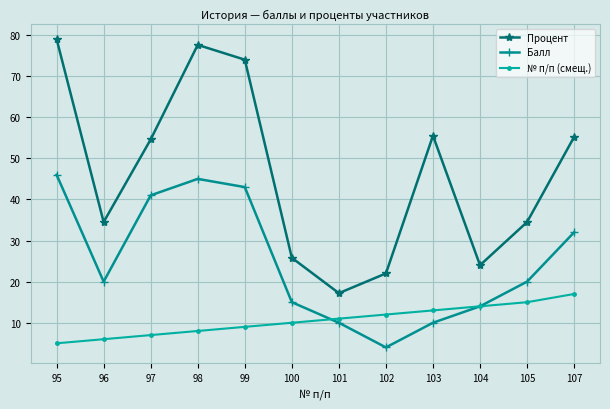

What is the spread (max minus min) of values at 103?

45.5